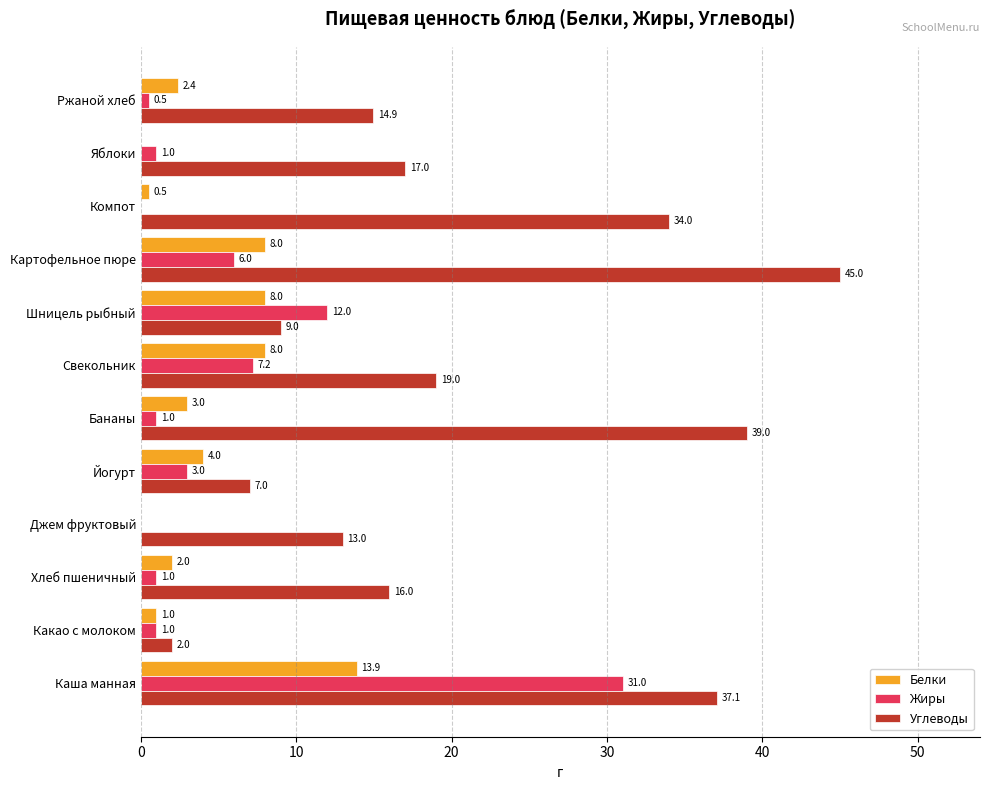

Which series has the largest total across all categories?

Углеводы